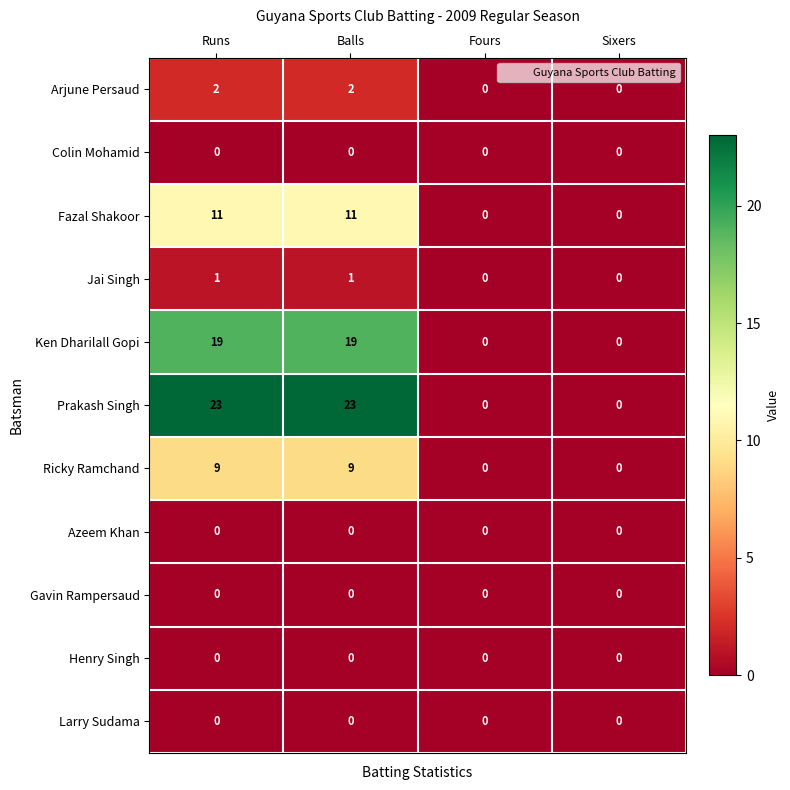

What is the greatest value displayed?

23